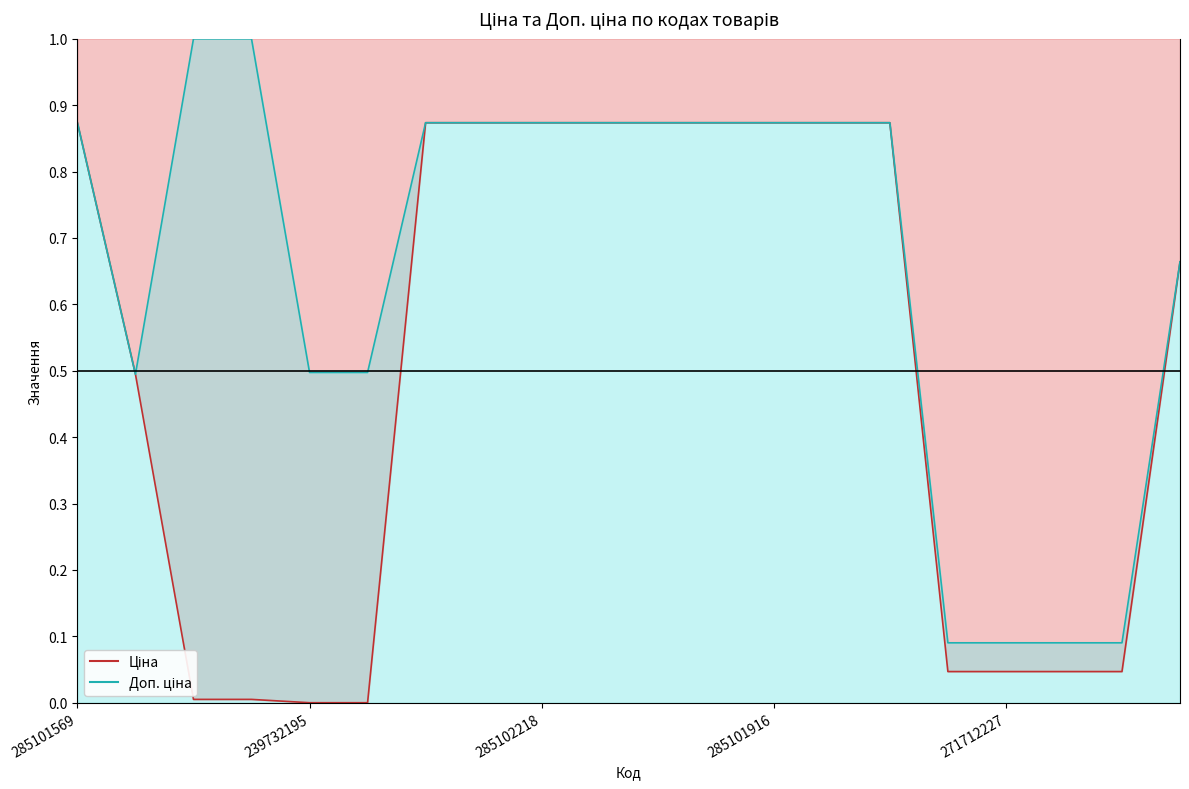

What is the greatest value displayed?

1.0